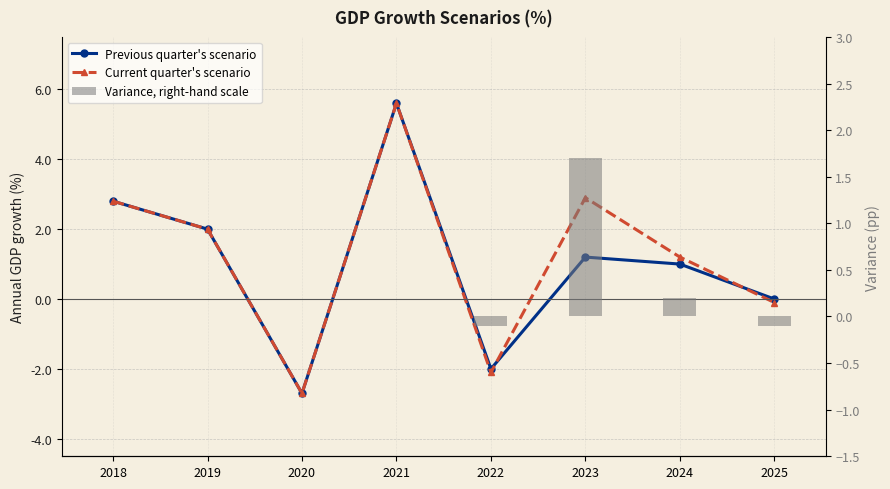

What are all the series names shown in the legend?

Previous quarter's scenario, Current quarter's scenario, Variance, right-hand scale